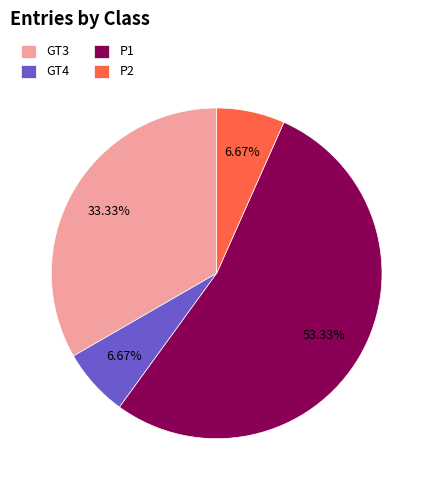

How many segments does this pie chart have?

4